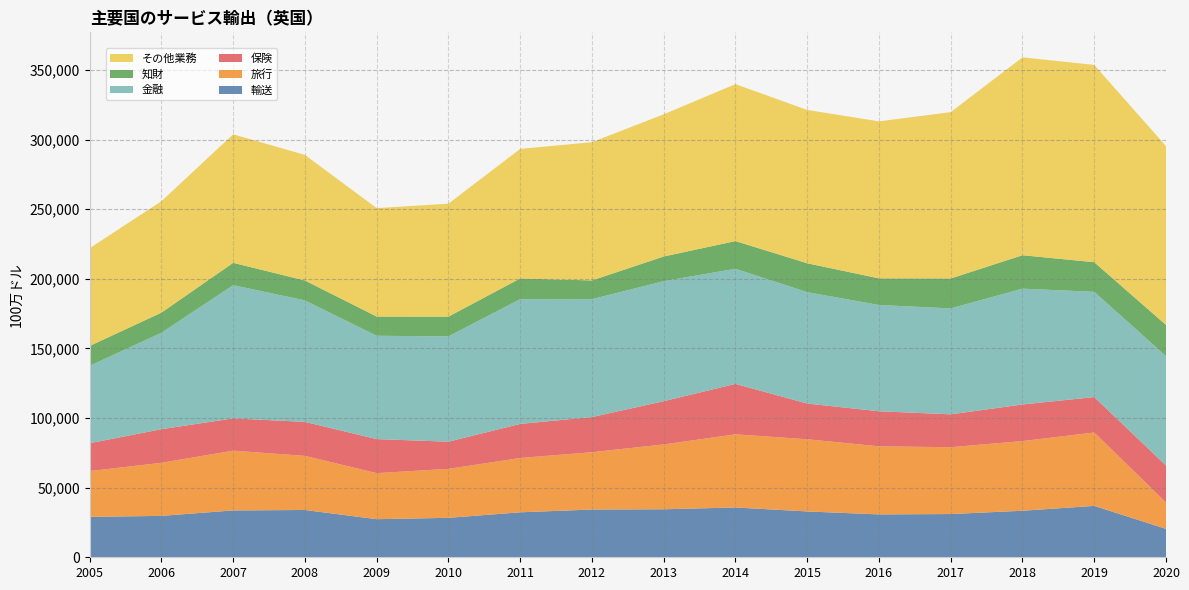

Reading right to left, list all the values displayed in this chart.

輸送: 20422	36914	33425	31055	30794	32922	35769	34476	34306	32297	28334	27366	33962	33649	29741	29038
旅行: 18933	52721	50050	48018	48903	51856	52553	46593	41169	39030	35176	33084	38879	42940	38124	32889
保険: 26588	25456	26274	23611	25185	25645	36241	31054	25245	24474	19512	24439	24419	23177	24137	20002
金融: 78549	75576	83196	76094	76333	80016	82663	86233	84679	89650	75637	74229	87259	95702	69268	55635
知財: 22401	21302	24018	21500	19143	20752	19913	17698	13462	14844	14202	13807	14319	16045	14464	14240
その他業務: 128468	141709	142158	119481	112751	110131	112736	102148	99283	93062	81137	77876	90191	92318	80009	70186